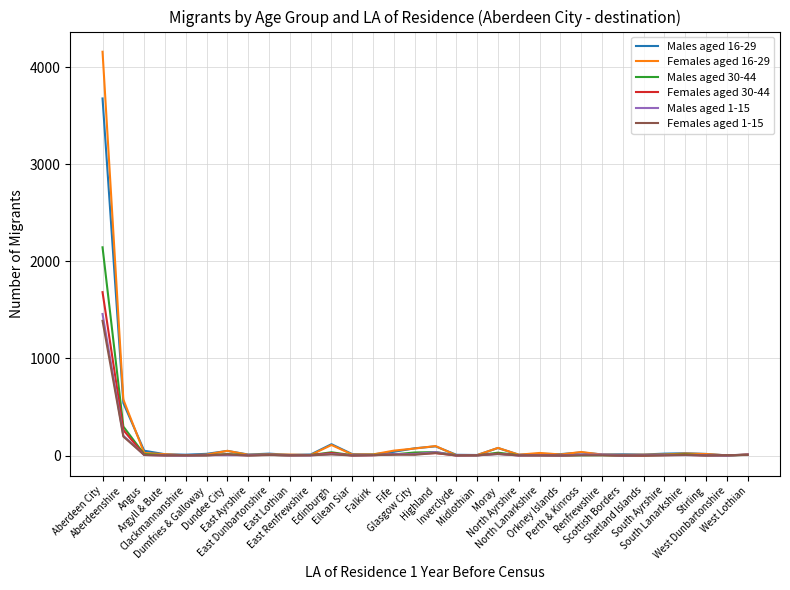

At how many categories does at least one series exceed 3846?

1